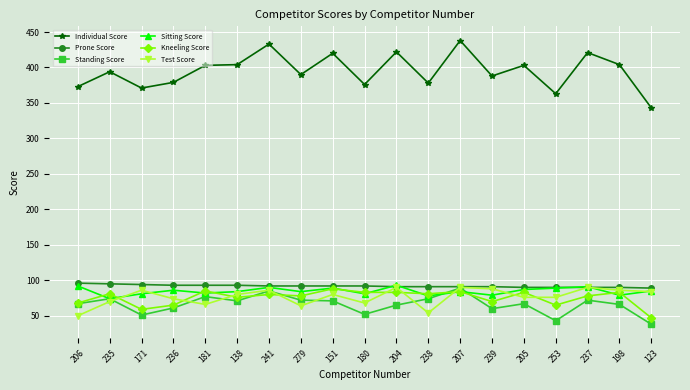

What is the label of the 13th point from the right?

241